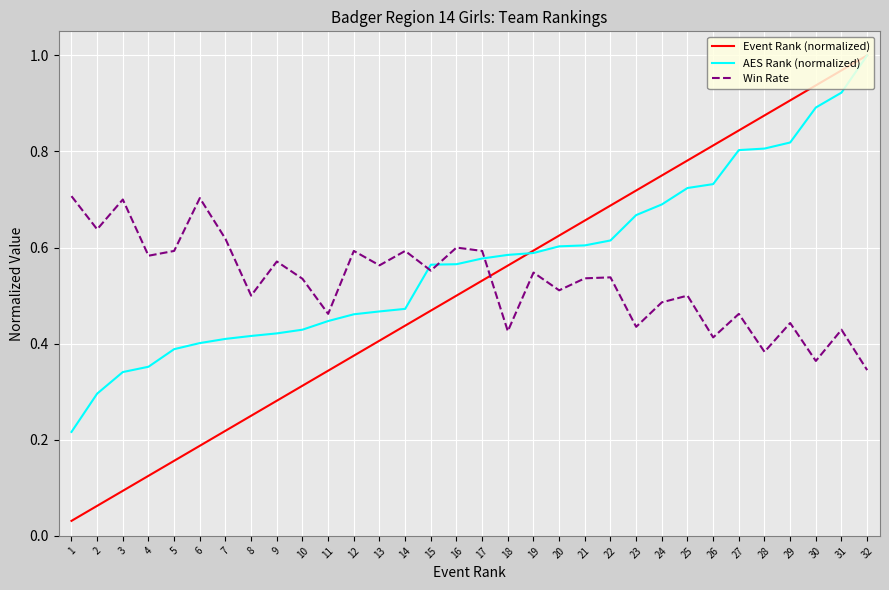

After their last crossing, which series has the higher values: Win Rate or Event Rank (normalized)?

Event Rank (normalized)